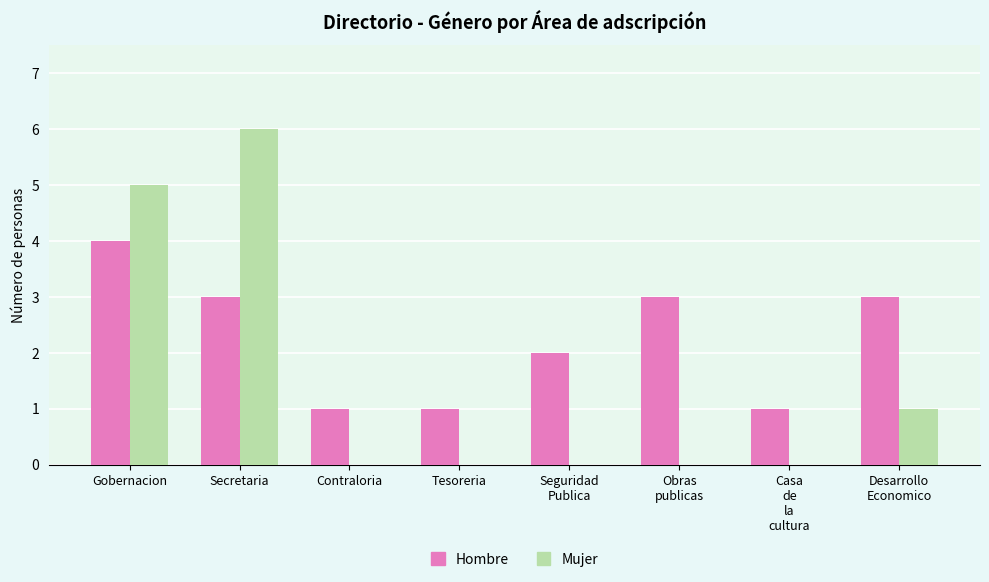

Which category has the highest value across all series?

Secretaria